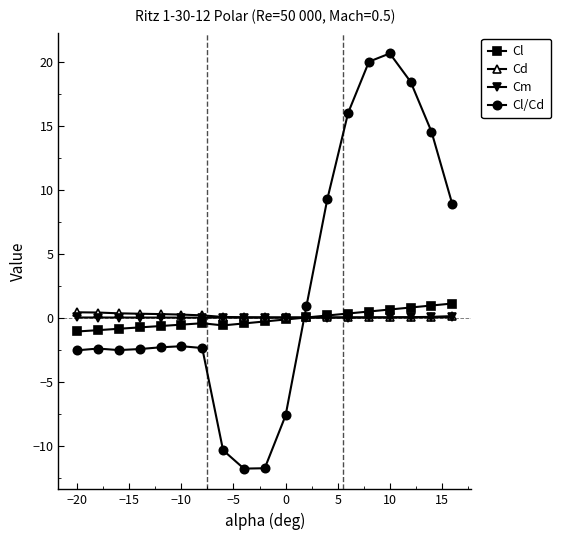

What is the maximum value shown in the chart?

20.6